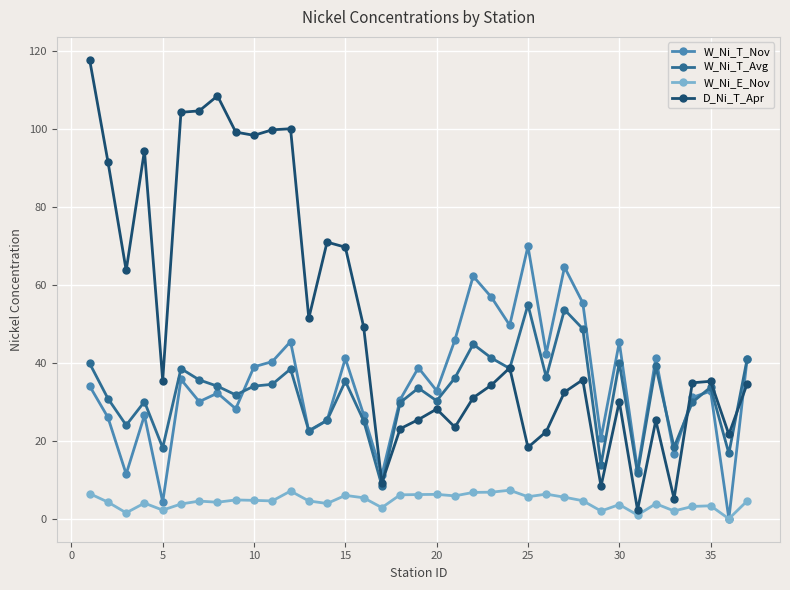

How many distinct data groups are displayed?

4